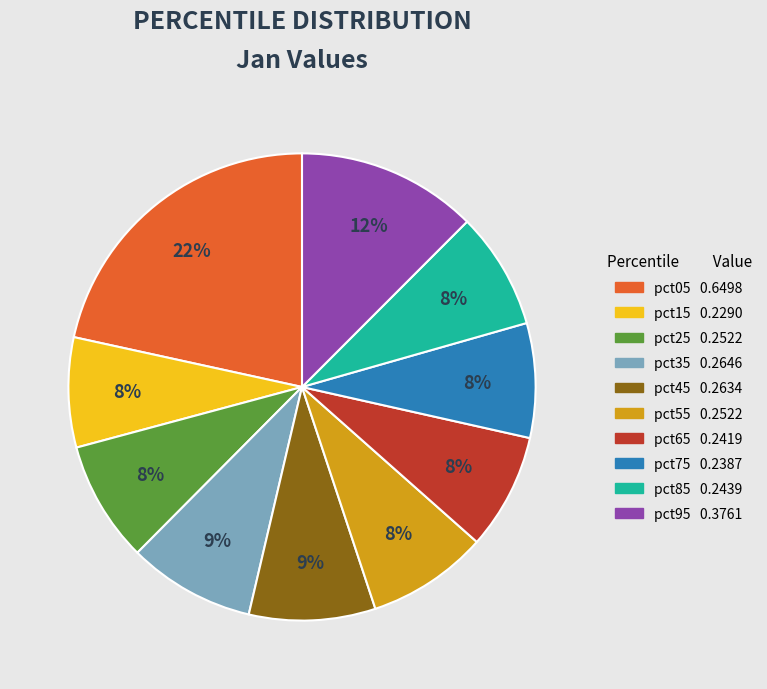

Is pct55 the majority of the pie?

No